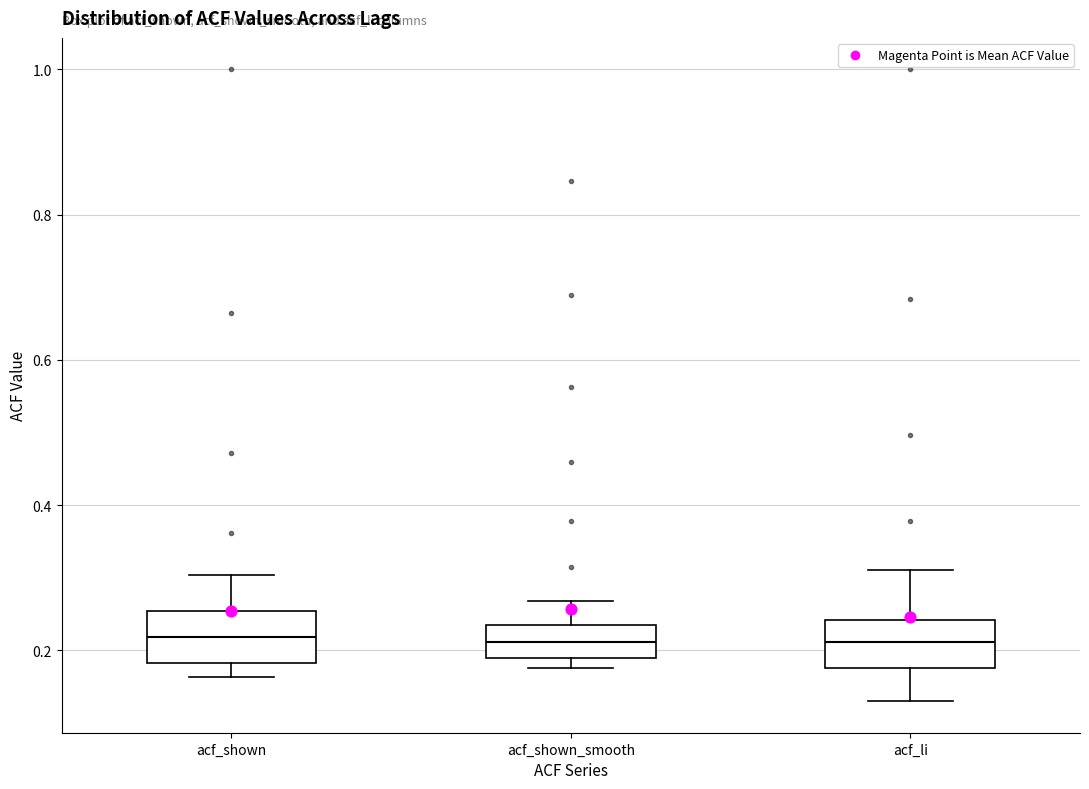

Reading left to right, transcribe this box plot: for each box, give where its median line is, the range the box spans, and where its two whiskers end, as read against the y-axis. The values are not printed on the chart, so give them approximately, as read against the axis.

acf_shown: median 0.22, box 0.18 to 0.26, whiskers 0.16 to 0.30
acf_shown_smooth: median 0.22, box 0.18 to 0.24, whiskers 0.18 (just below the box's lower edge) to 0.26
acf_li: median 0.22, box 0.18 to 0.24, whiskers 0.14 to 0.32